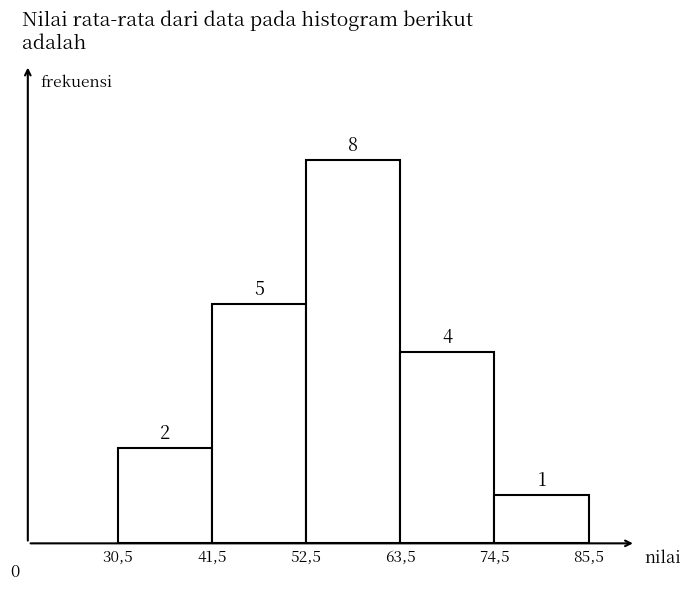

Reading left to right, extract all data points from this chart.

2	5	8	4	1